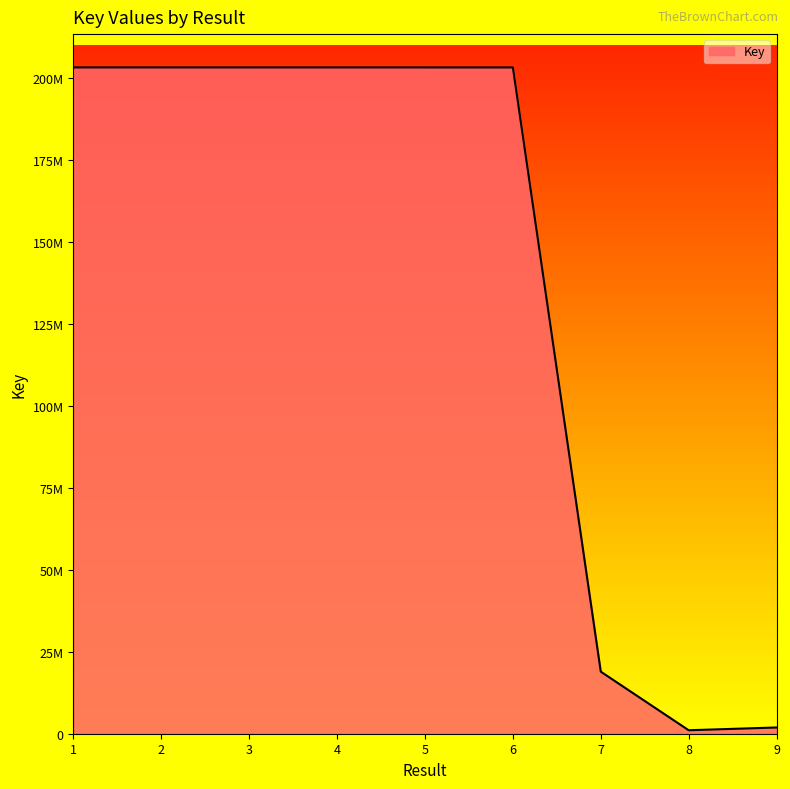

Does the chart have visible grid lines?

No